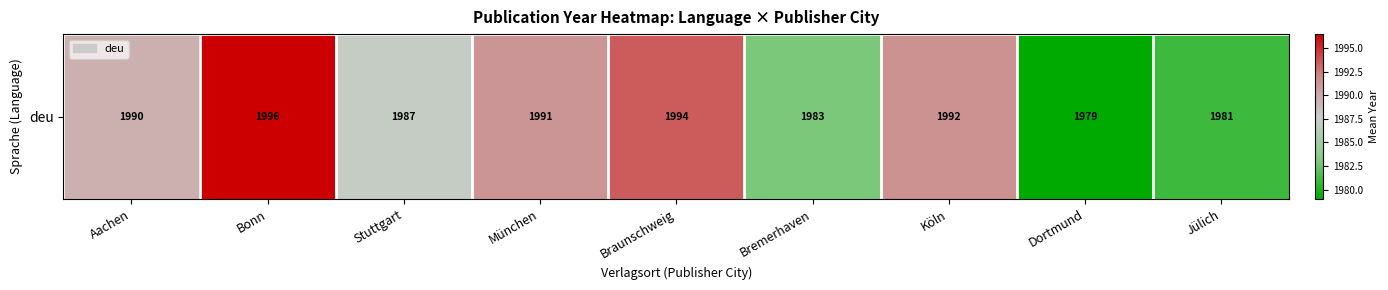

Reading right to left, transcribe all the data shown in this chart.

1981.0	1979.0	1991.5	1983.0	1993.5	1991.2	1987.2	1996.5	1989.5